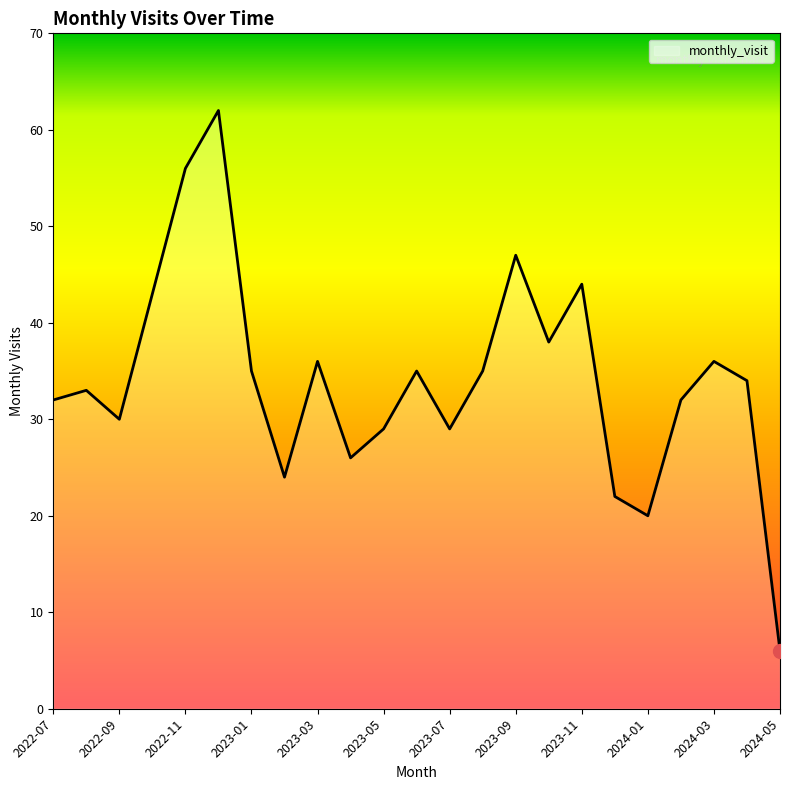

What is the sum of all values?

784